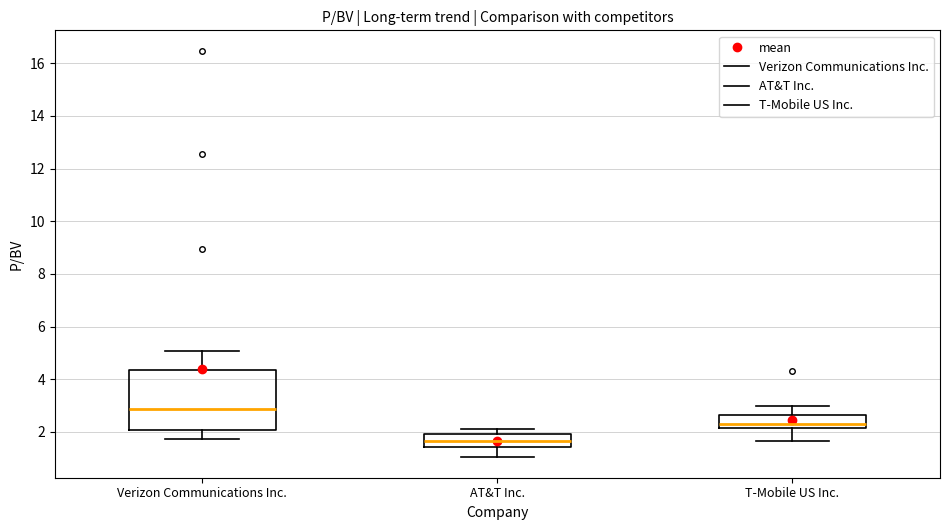

Comparing the boxes themselves (not the whiskers), which one is the tallest?

Verizon Communications Inc.